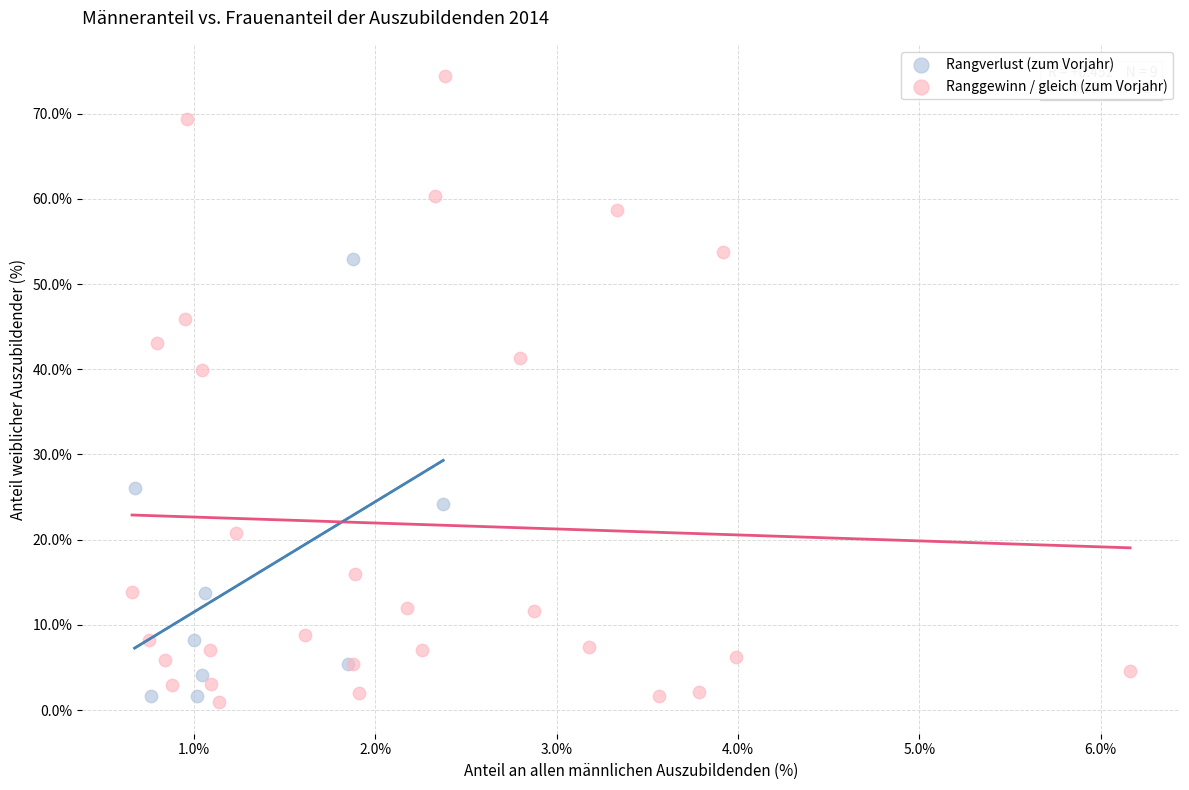

Which series contains the highest Y value?

Ranggewinn / gleich (zum Vorjahr)